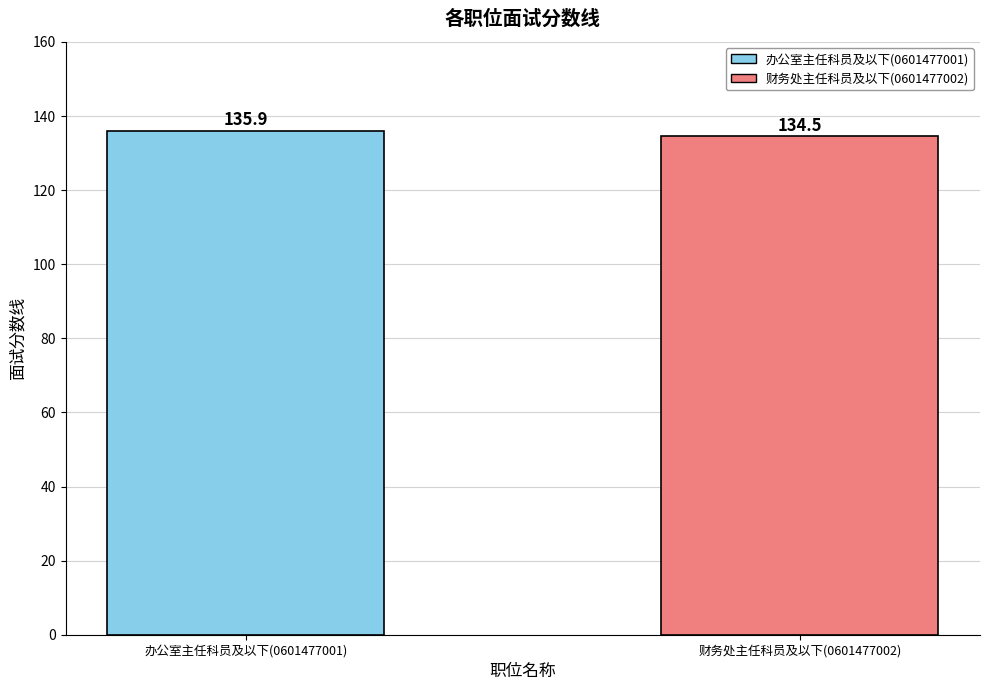

How many bars are there in total?

2